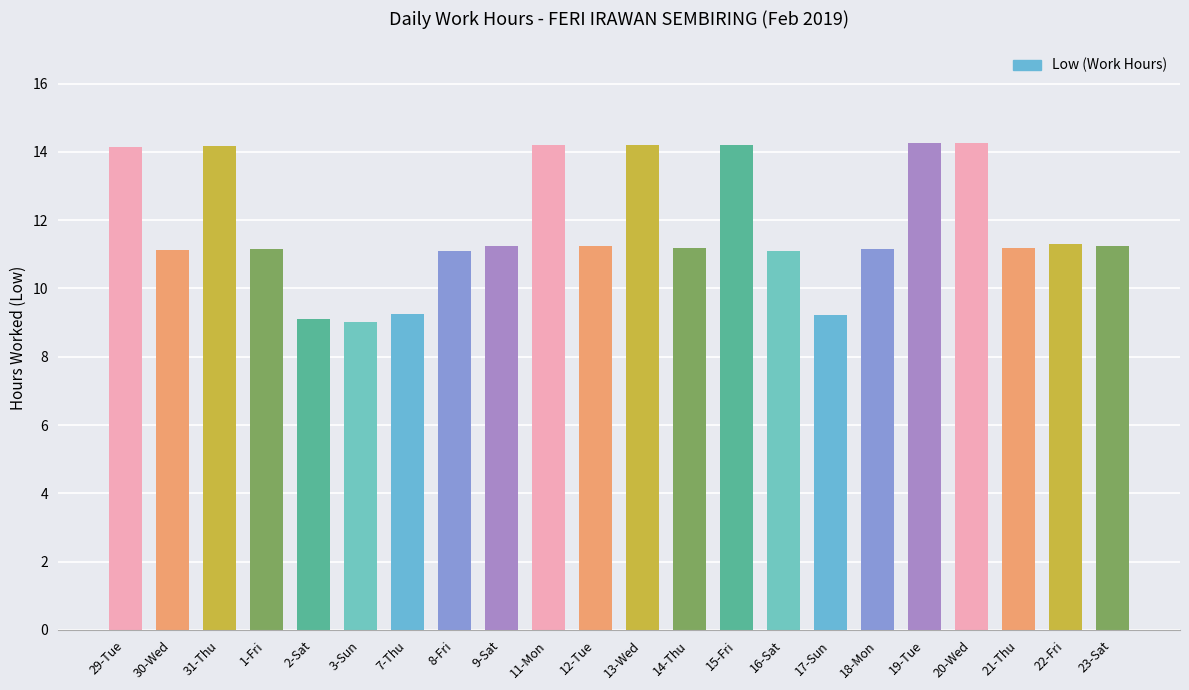

Between 17-Sun and 19-Tue, which is larger?

19-Tue